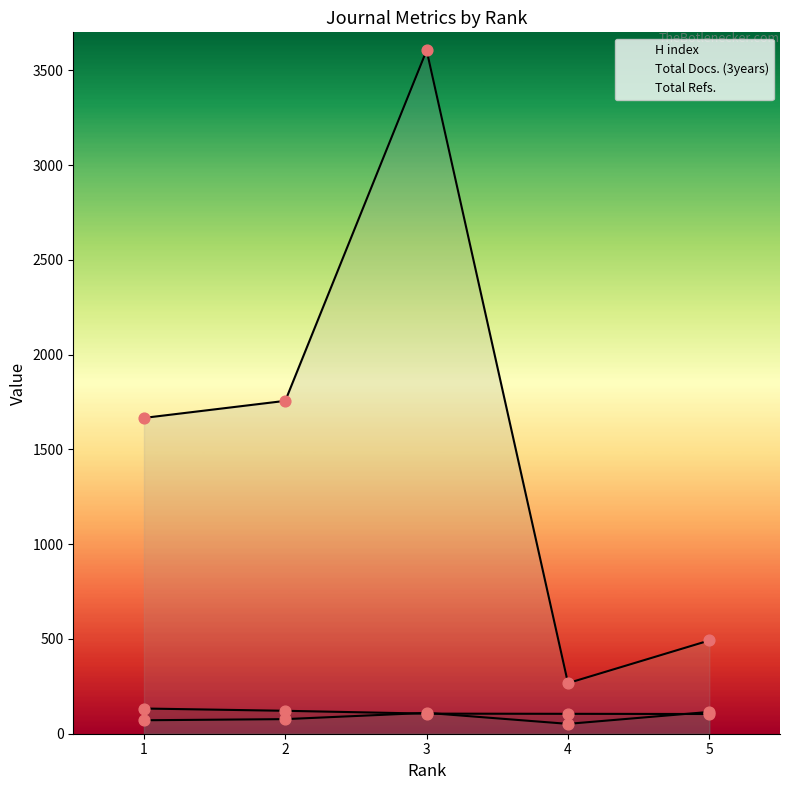

What is the total value across all series at 2?

1954